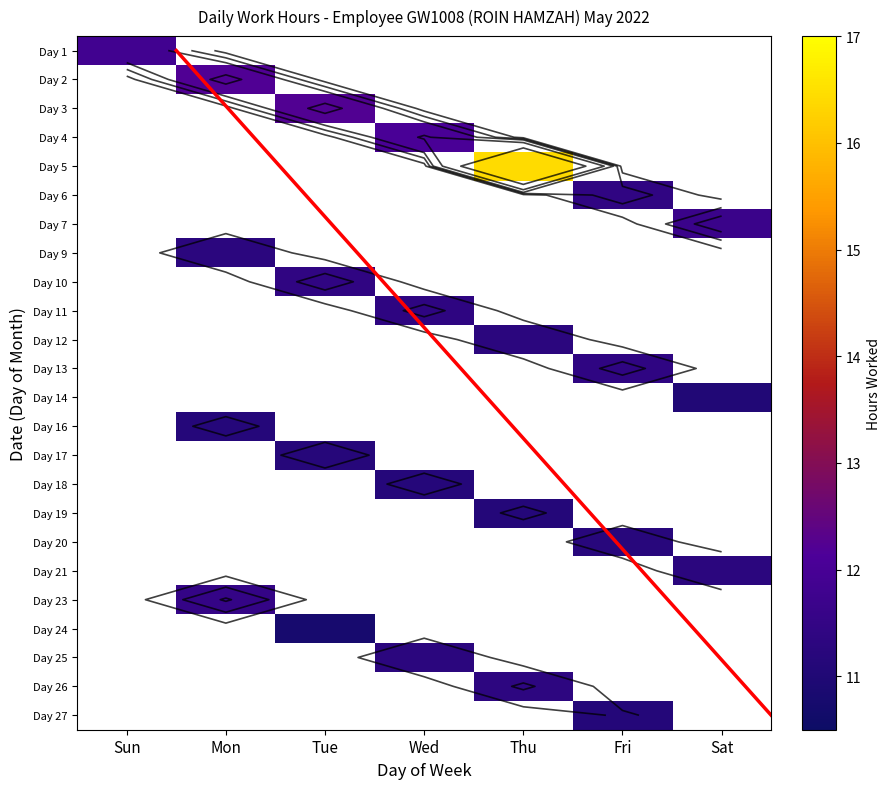

How many data points in 24 are above 0?

1